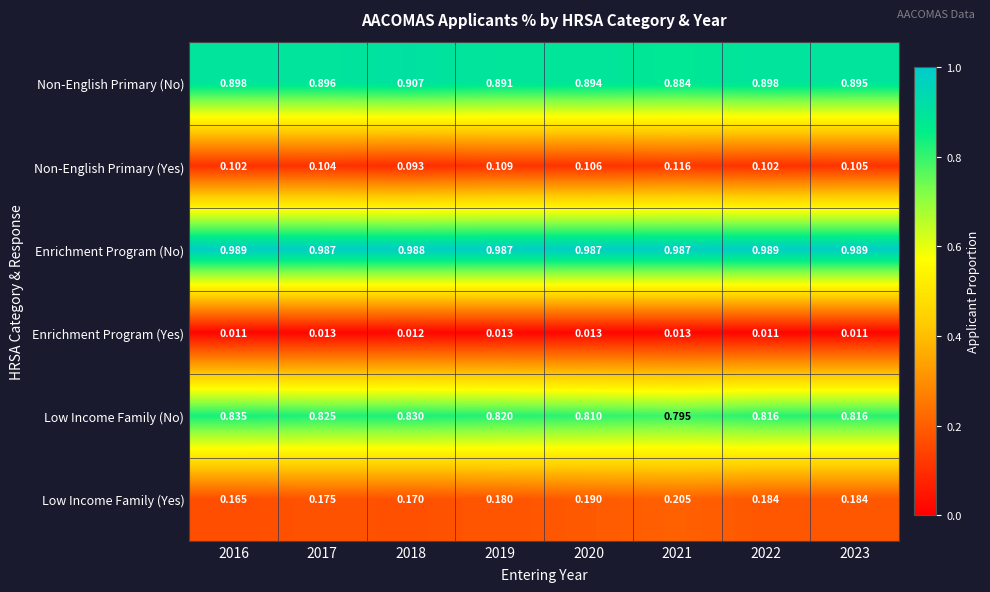

Is the value of Low Income Family (No) at 2018 greater than the value of Non-English Primary (No) at 2017?

No